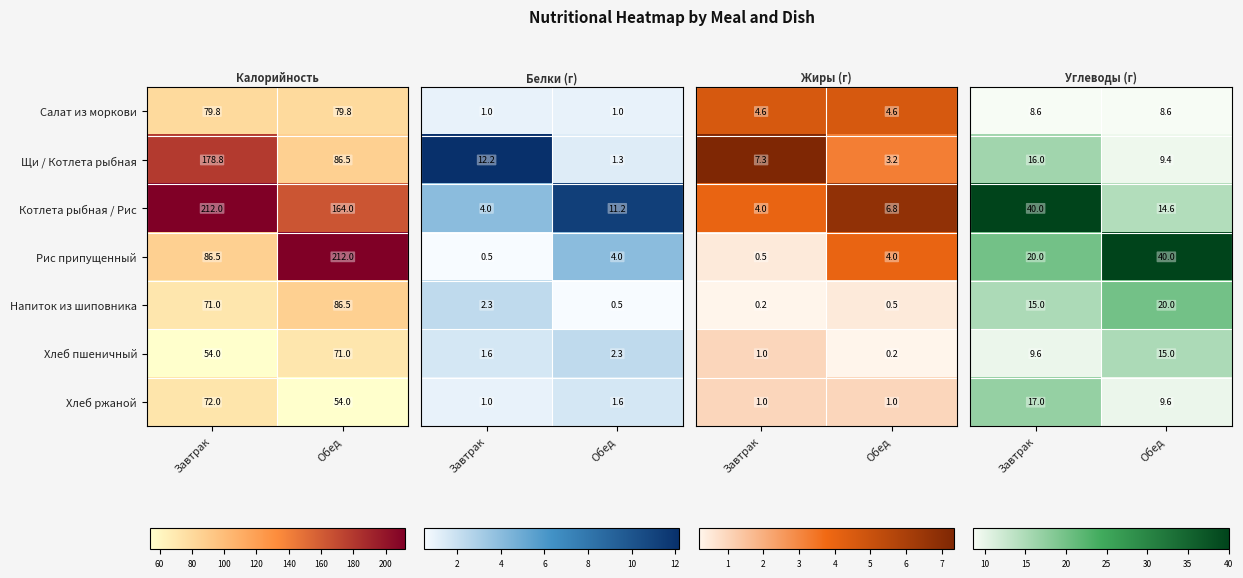

Is the value of Котлета рыбная / Рис at Обед greater than the value of Салат из моркови at Завтрак?

Yes